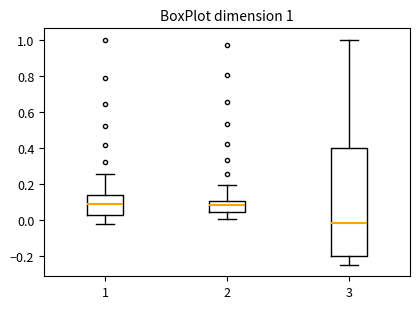

Comparing the boxes themselves (not the whiskers), which one is the tallest?

3